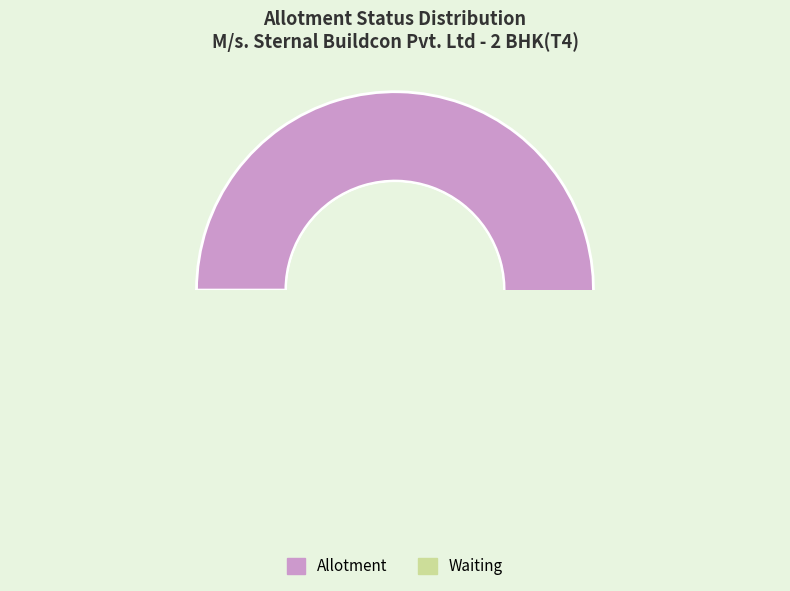

Does Allotment represent more than half of the total?

Yes